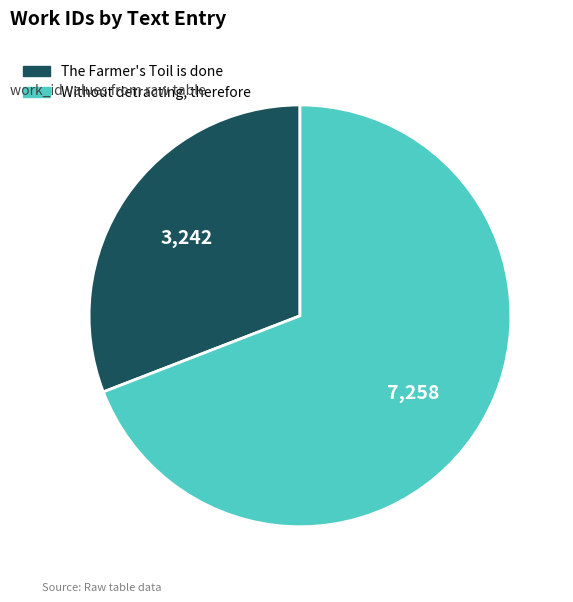

The The Farmer's Toil is done slice represents 31% of the pie. True or false?

True